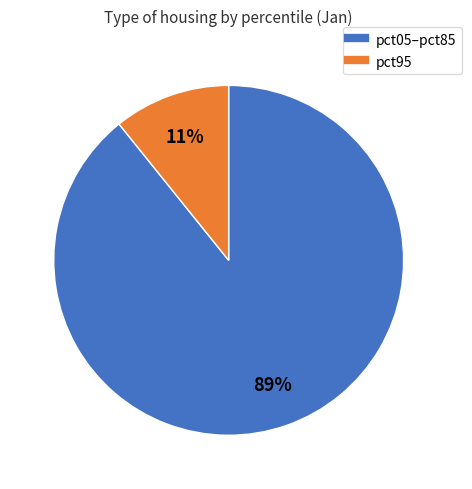

Does any single category account for the majority?

Yes